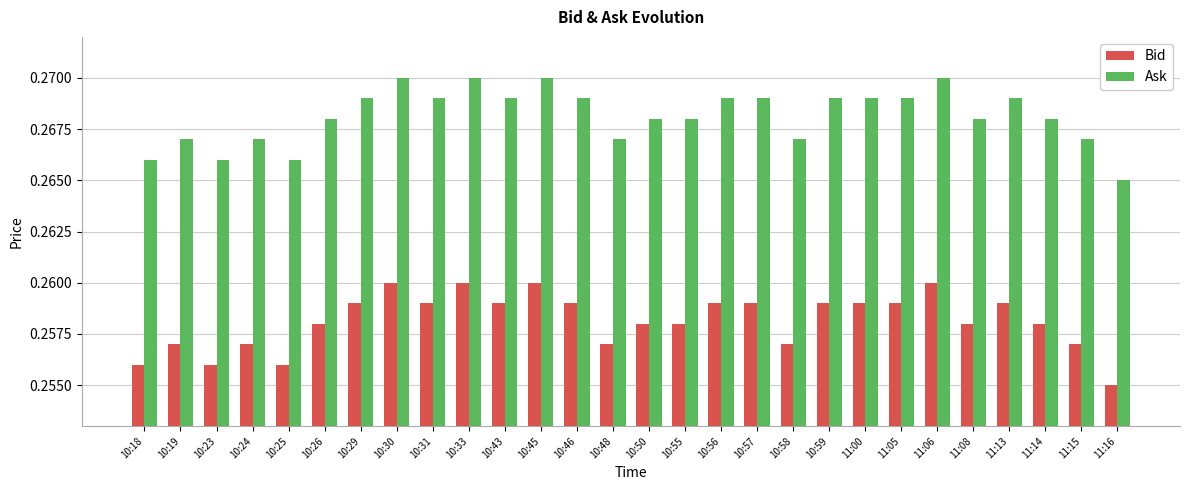

True or false: Ask has a value of 0.5 at 10:48.

False